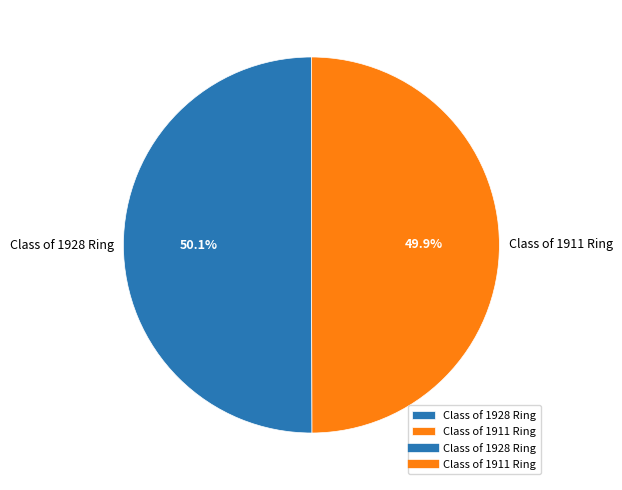

To the nearest percent, what percentage of the pie is Class of 1911 Ring?

50%